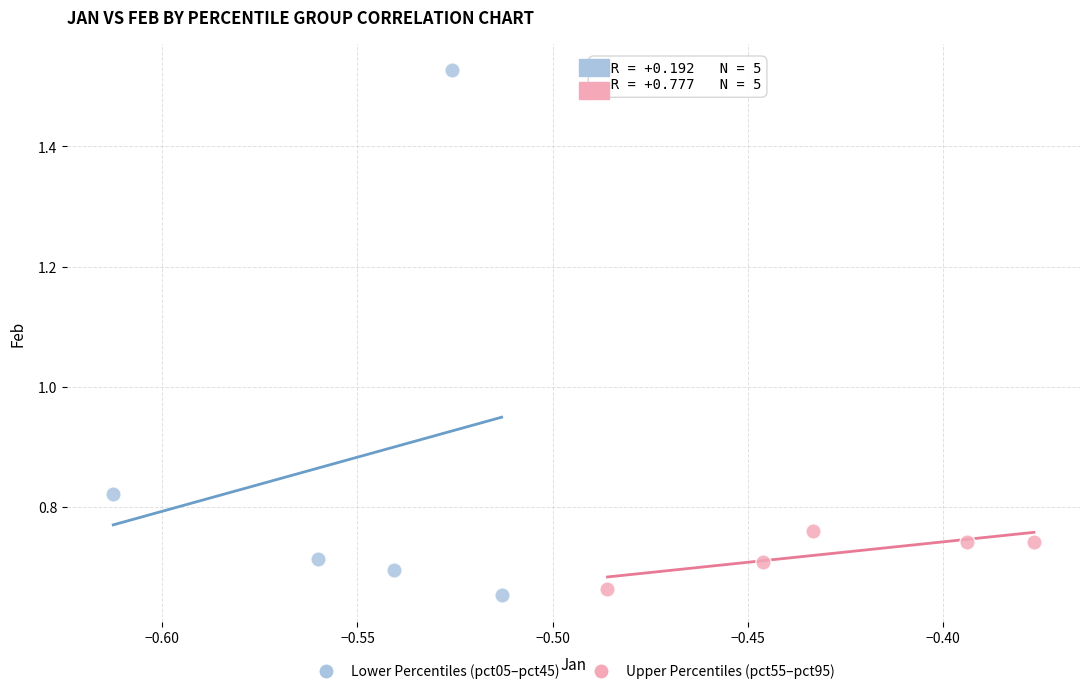

Which series reaches the maximum Y coordinate?

Lower Percentiles (pct05–pct45)